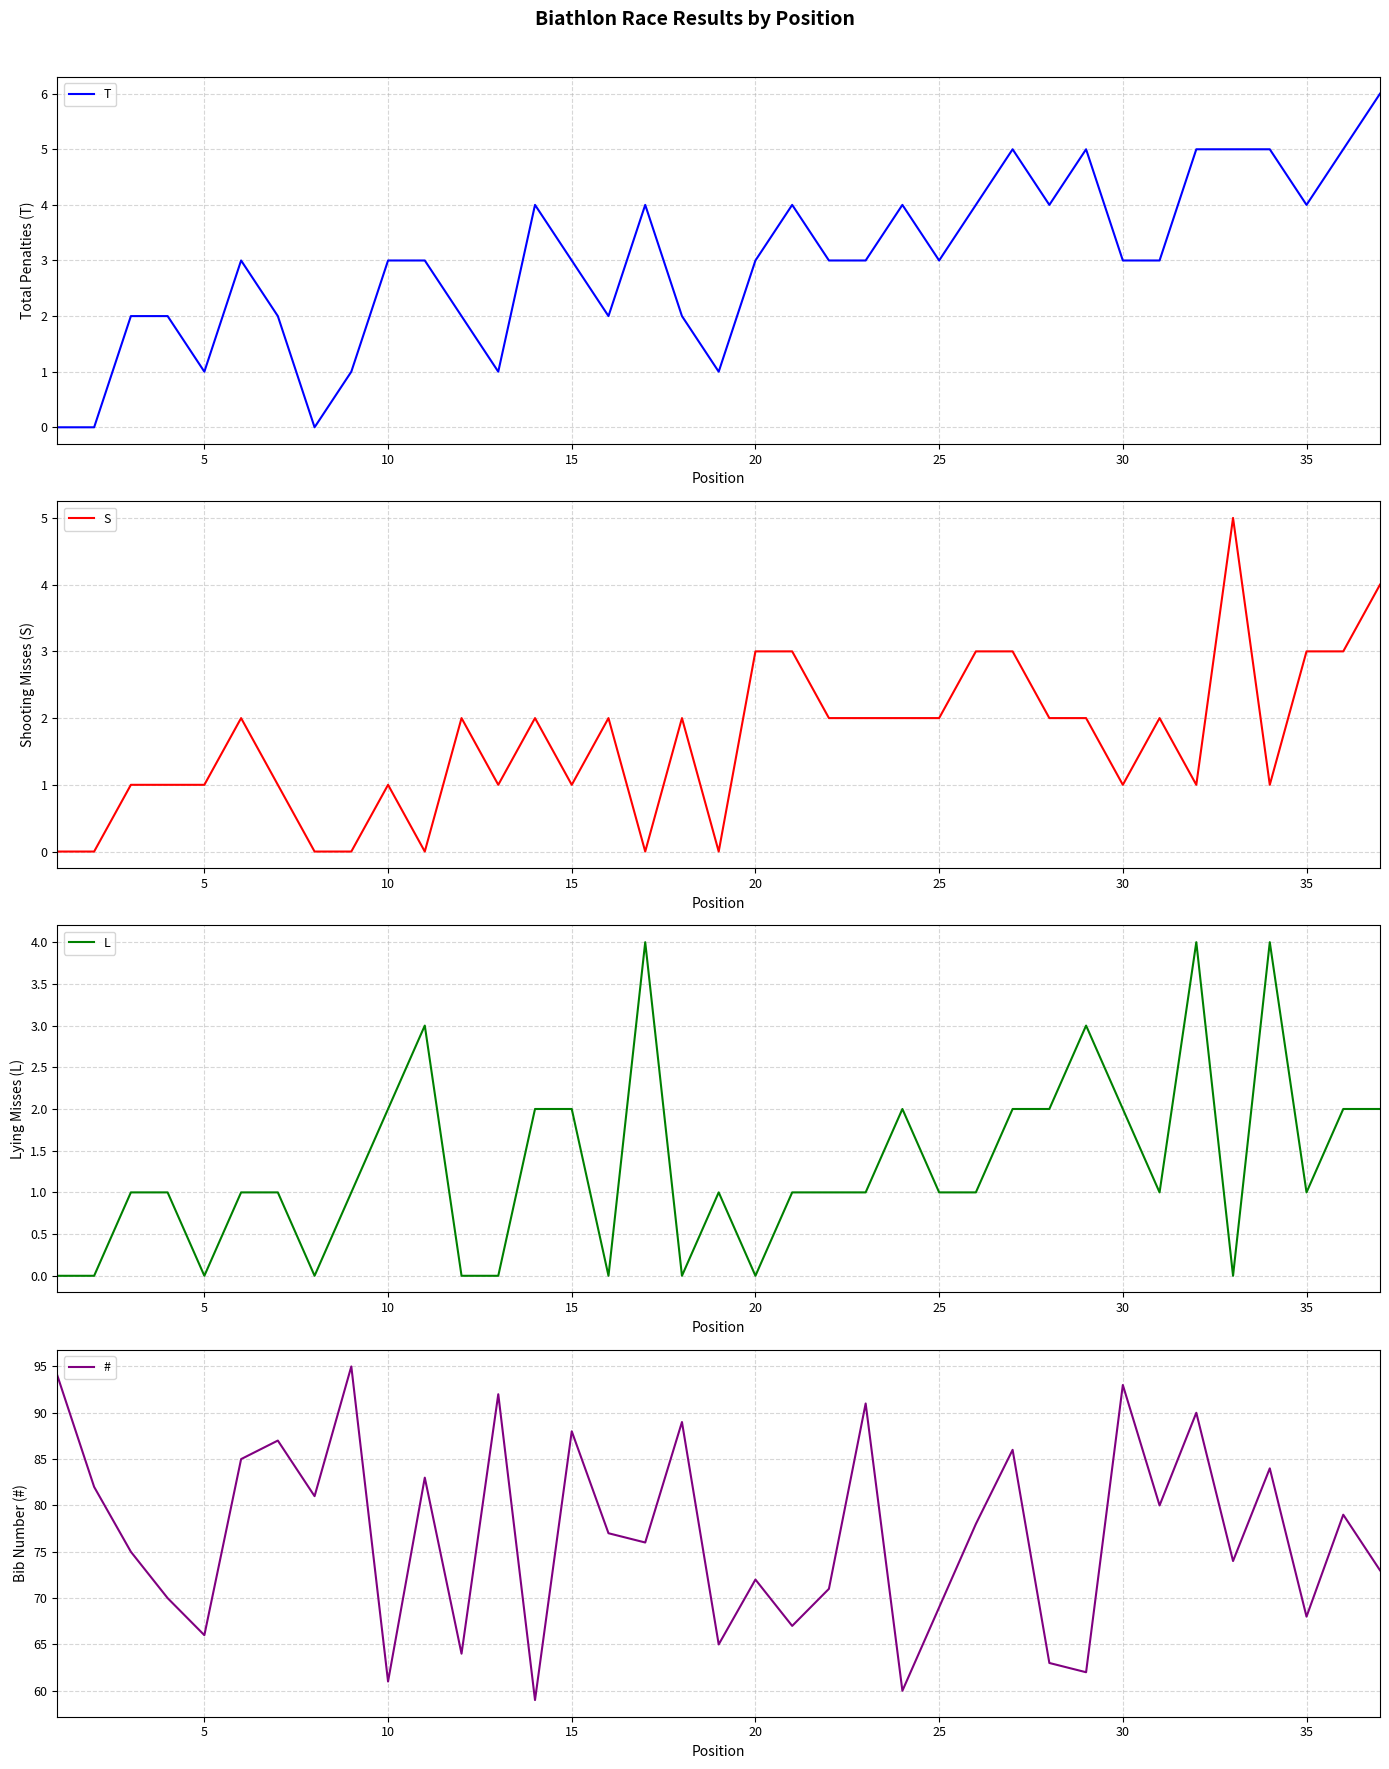

What is the maximum value for T?

6